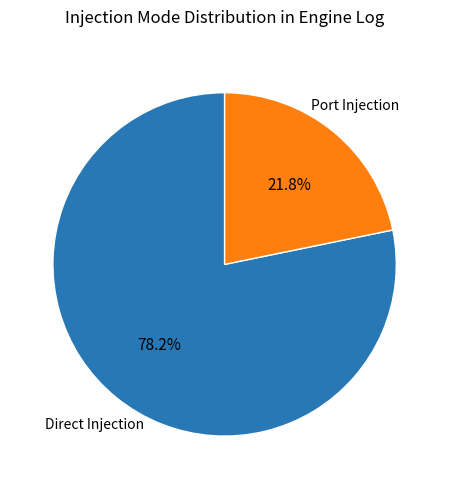

Is there any slice that represents more than half of the pie?

Yes